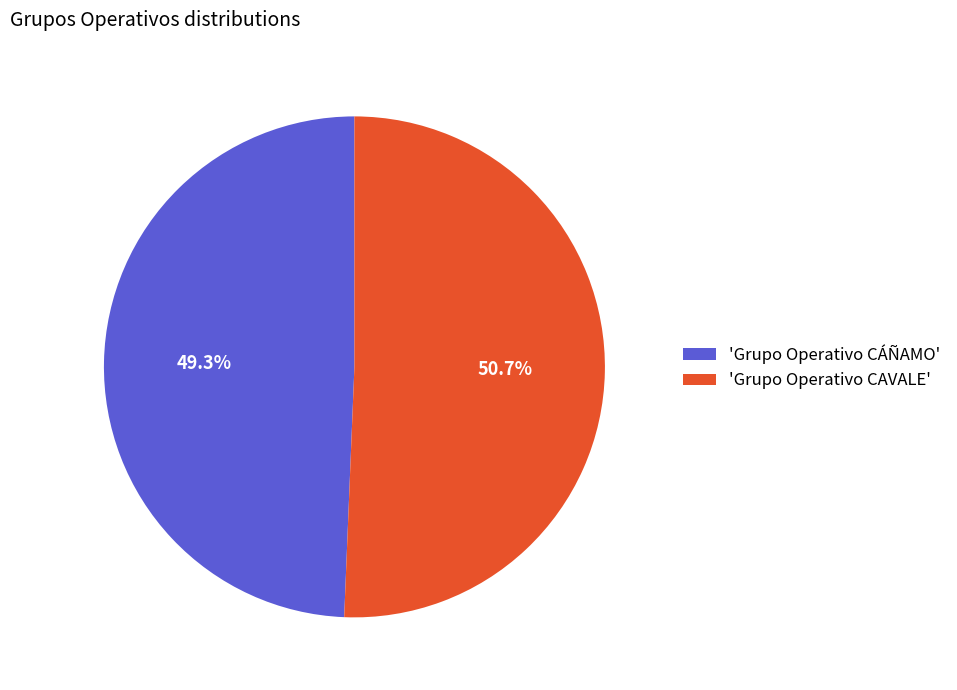

How many segments does this pie chart have?

2